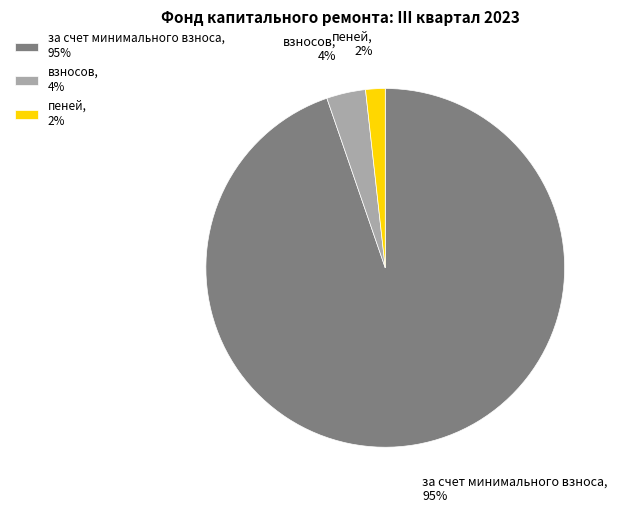

What is the smallest slice in the pie chart?

пеней